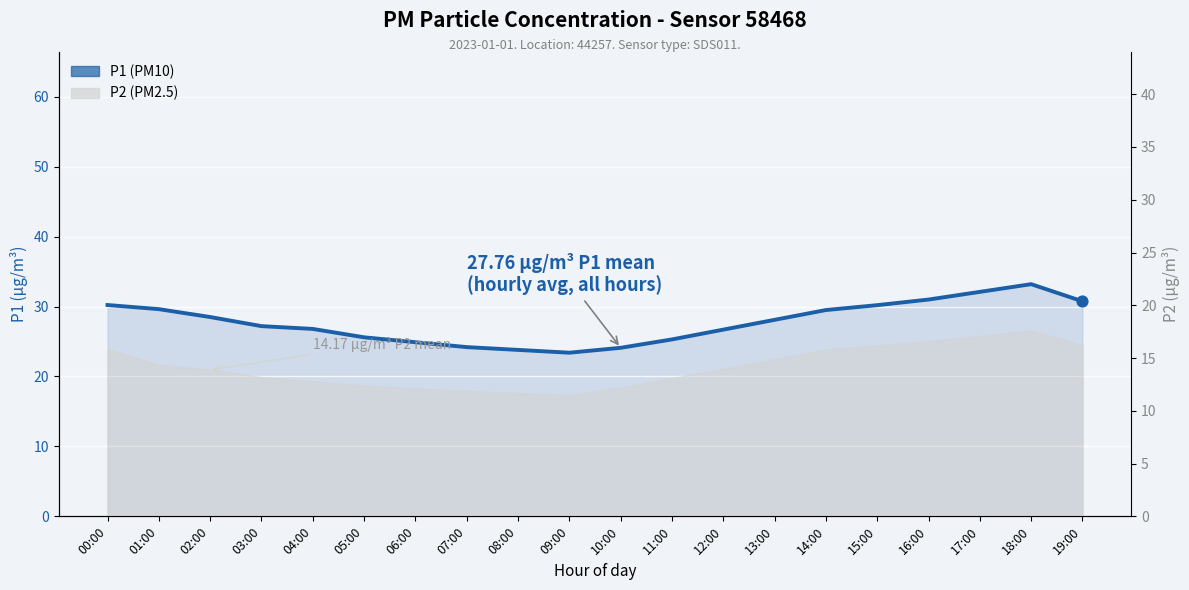

What is the change in value from 03:00 to 17:00?

+4.9